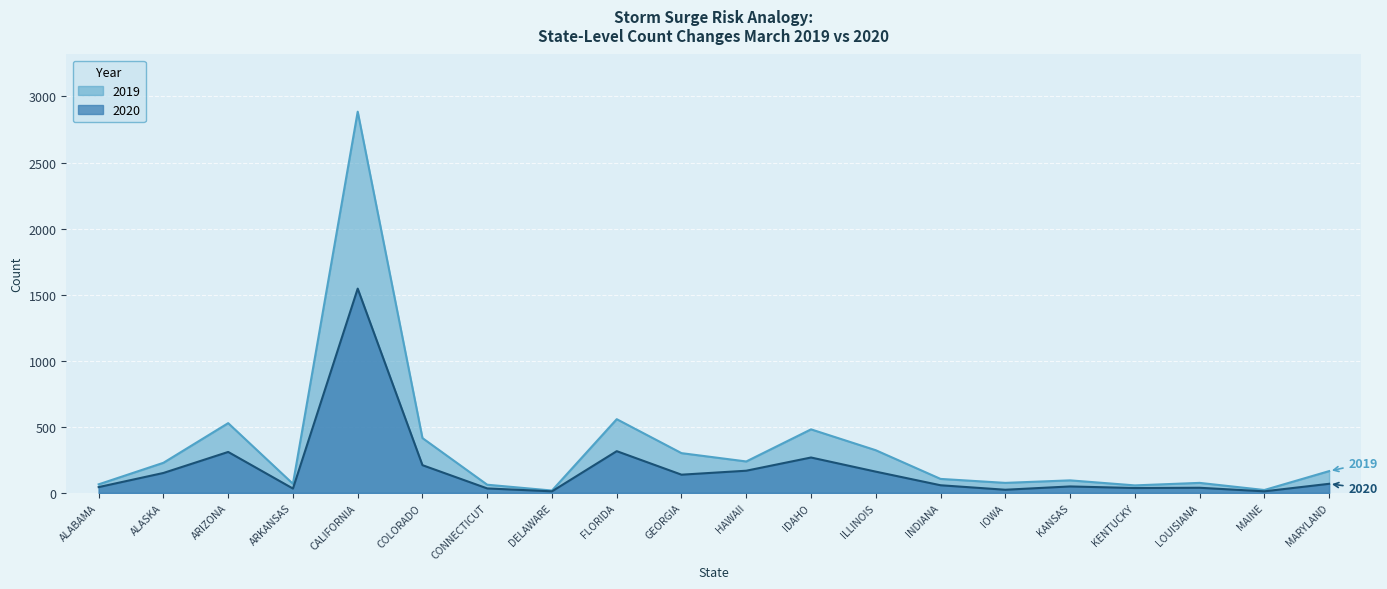

What is the sum of all 2020 values?

3679